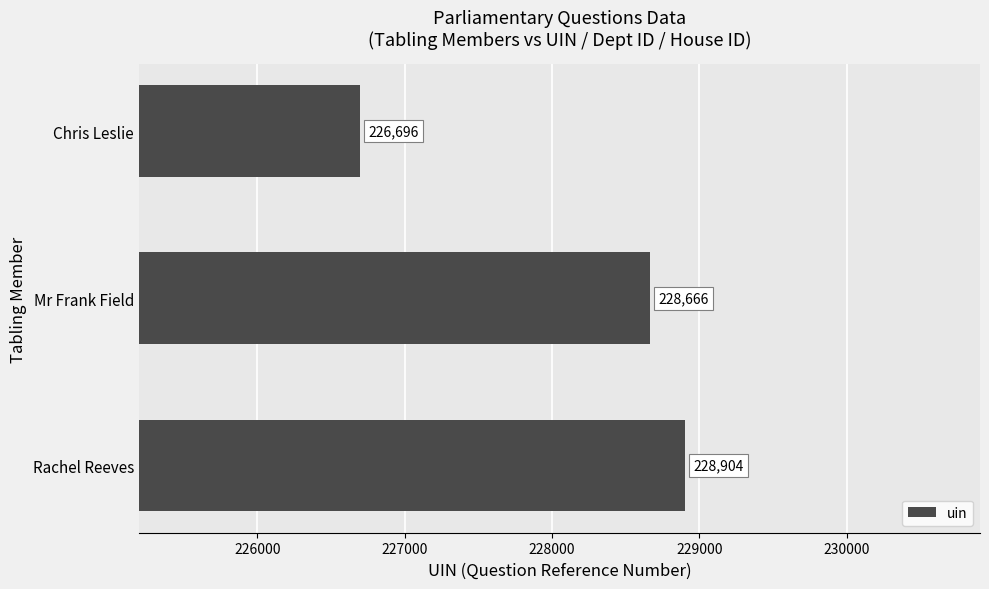

Count the values in the range 226696 to 228904.

3